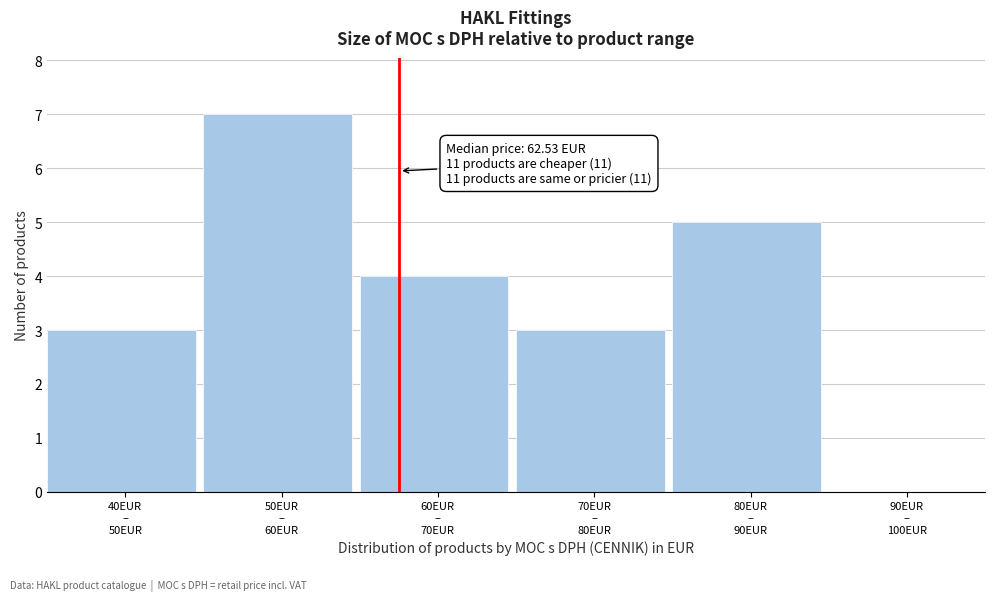

What is the greatest value displayed?

7